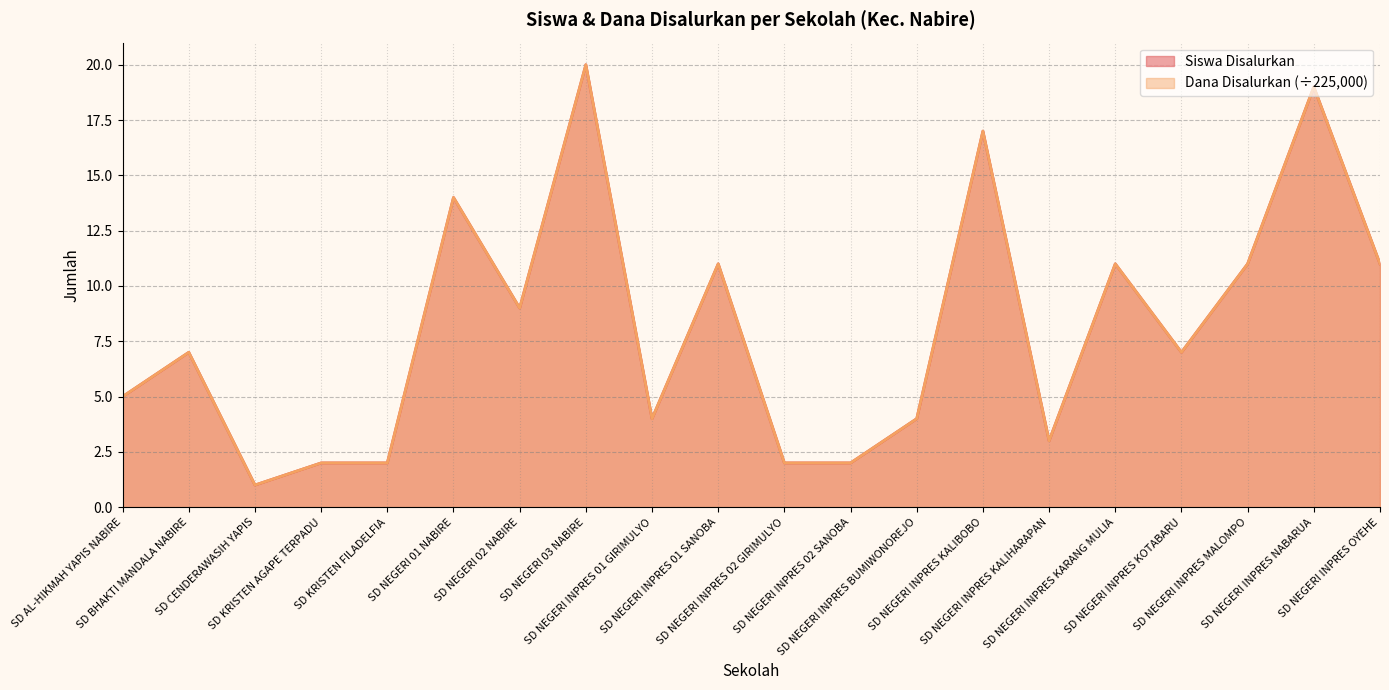

Where does the Dana Disalurkan series first go above 7?

SD NEGERI 01 NABIRE